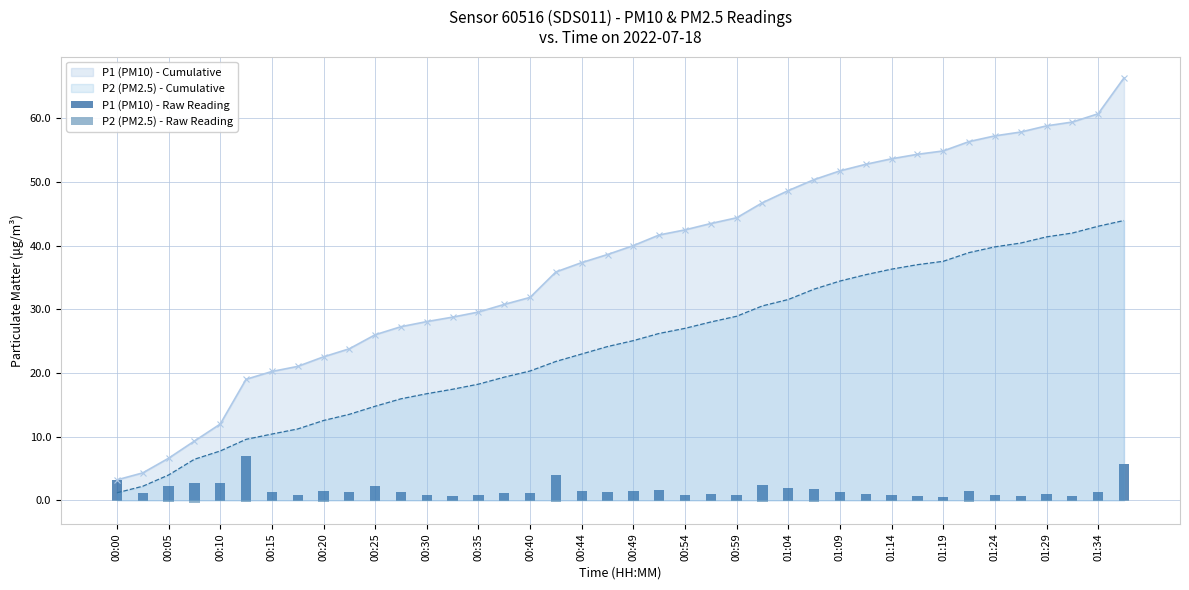

Which series has the largest range (max minus min)?

P1 (PM10) - Raw Reading